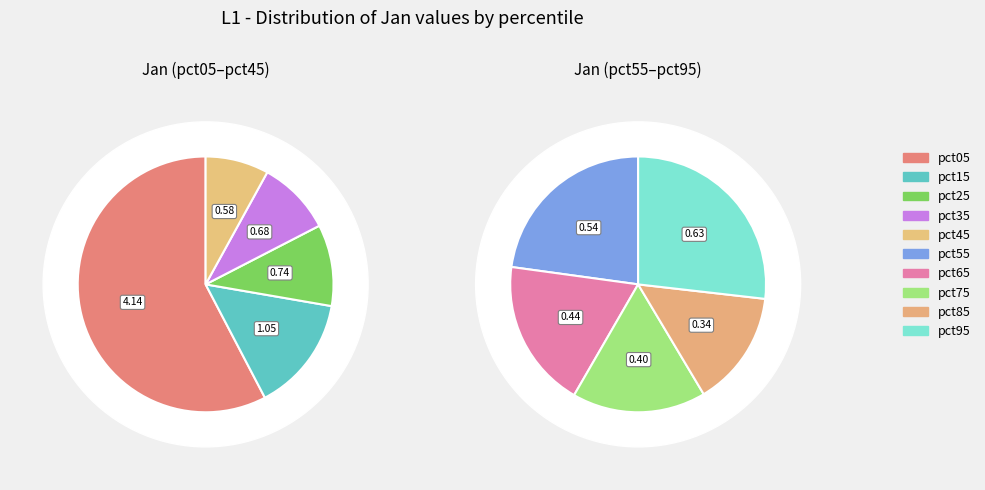

Approximately how many times larger is the value at pct55 compared to pct05?

0.1